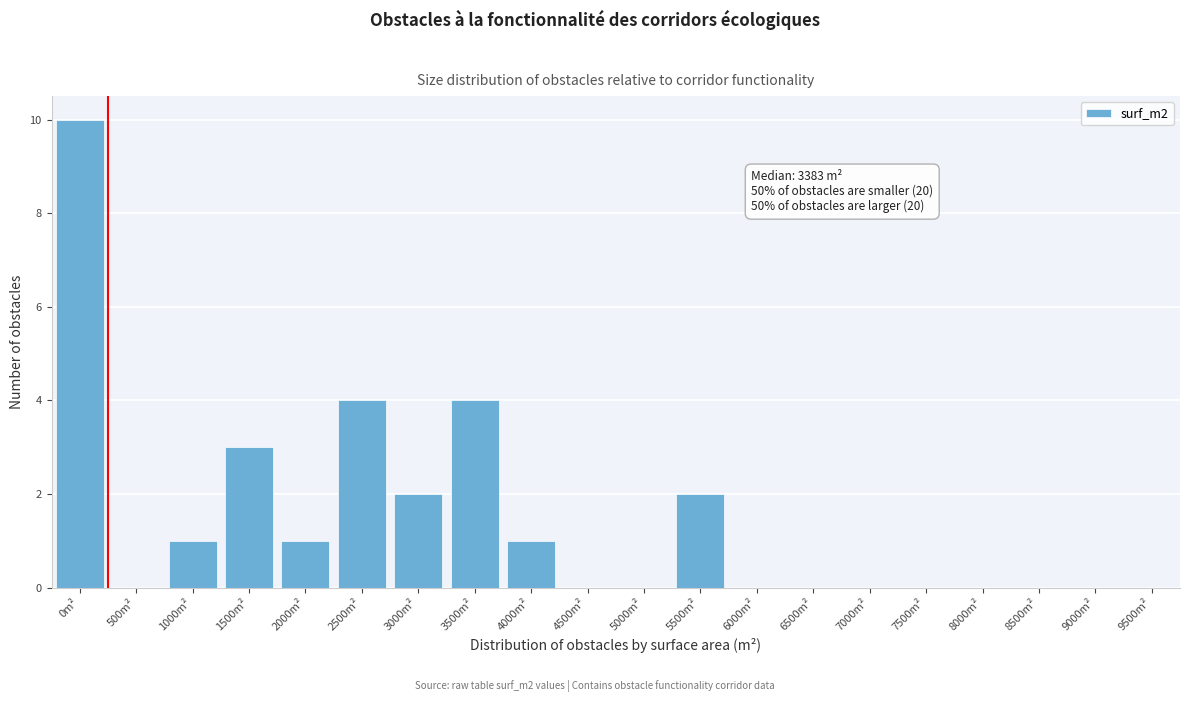

Reading left to right, extract all data points from this chart.

0m²=10	500m²=0	1000m²=1	1500m²=3	2000m²=1	2500m²=4	3000m²=2	3500m²=4	4000m²=1	4500m²=0	5000m²=0	5500m²=2	6000m²=0	6500m²=0	7000m²=0	7500m²=0	8000m²=0	8500m²=0	9000m²=0	9500m²=0